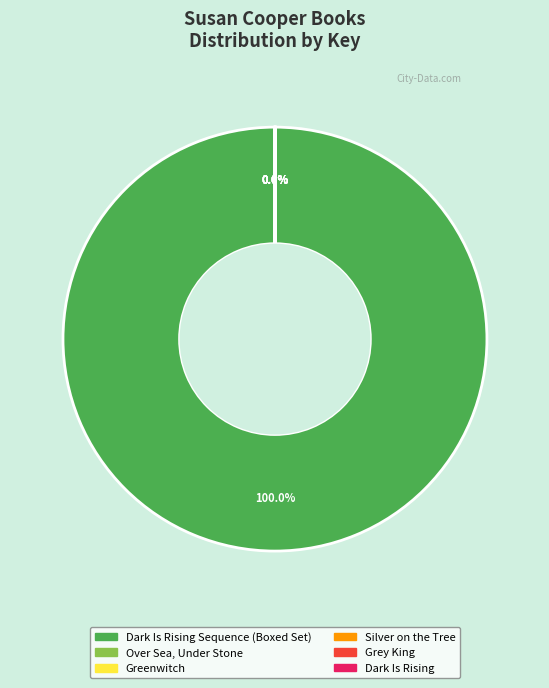

Does any single category account for the majority?

Yes